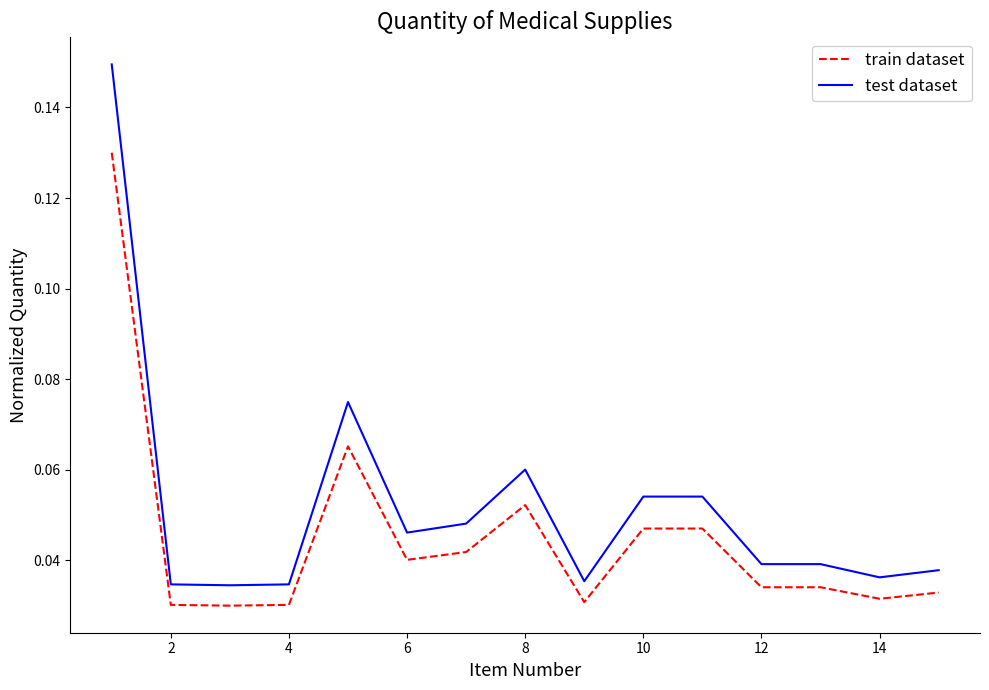

Which series has the largest total across all categories?

test dataset